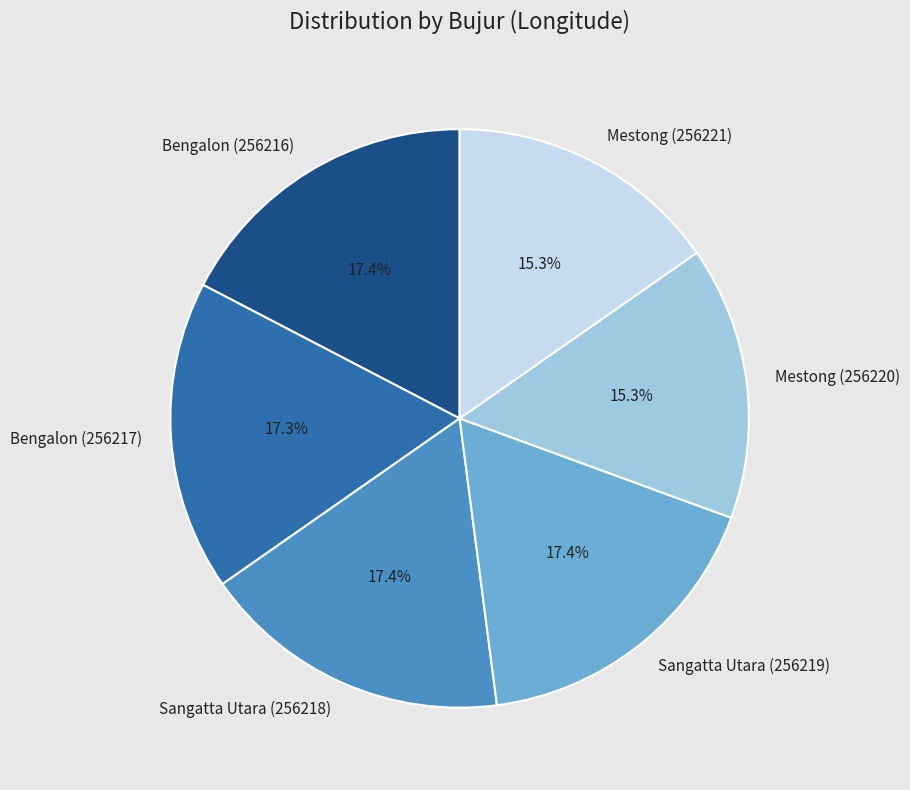

Does Bengalon (256217) account for over 50% of the chart?

No